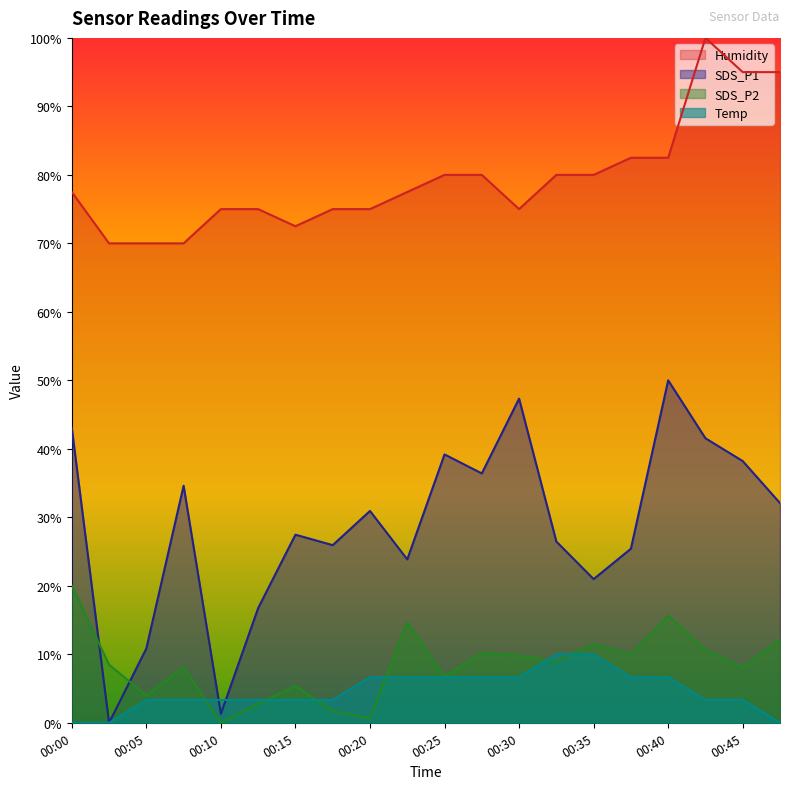

What value does the SDS_P1 series have at 00:13?

16.7